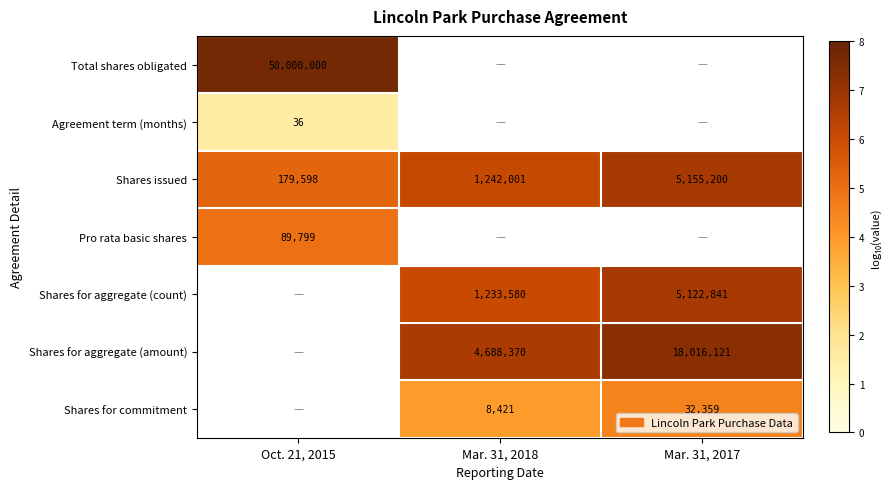

At which category does the chart reach its minimum across all series?

Oct. 21, 2015